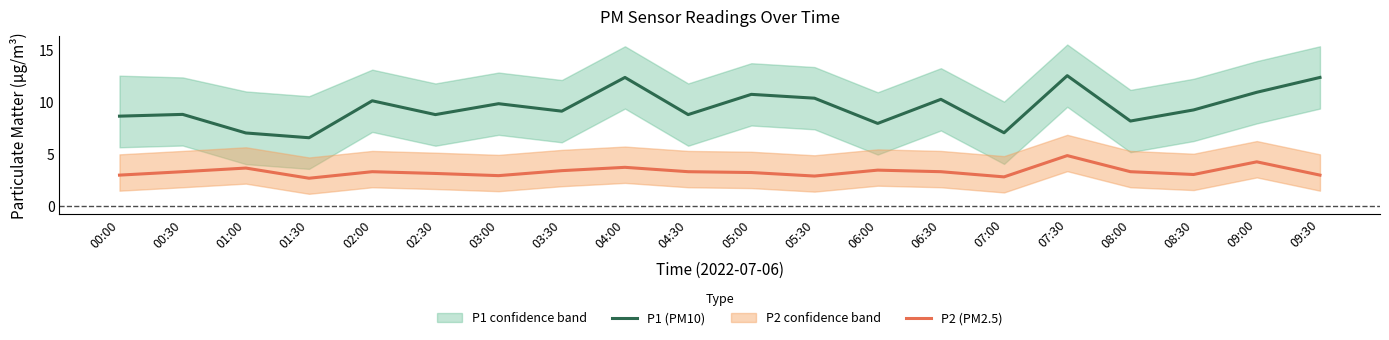

Where is P1 (PM10) nearest to the value 9?

03:30